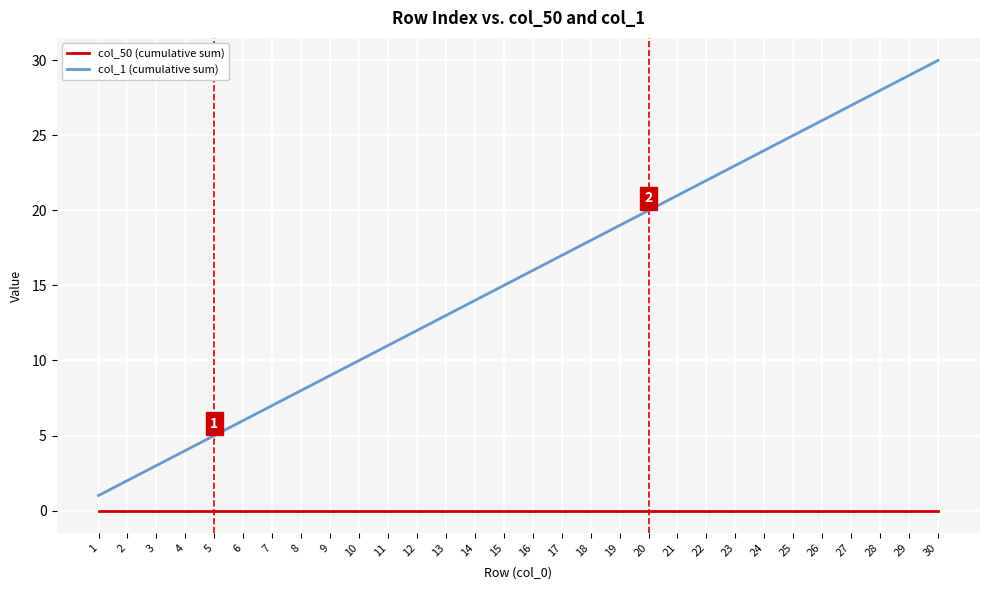

What is the maximum value shown in the chart?

30